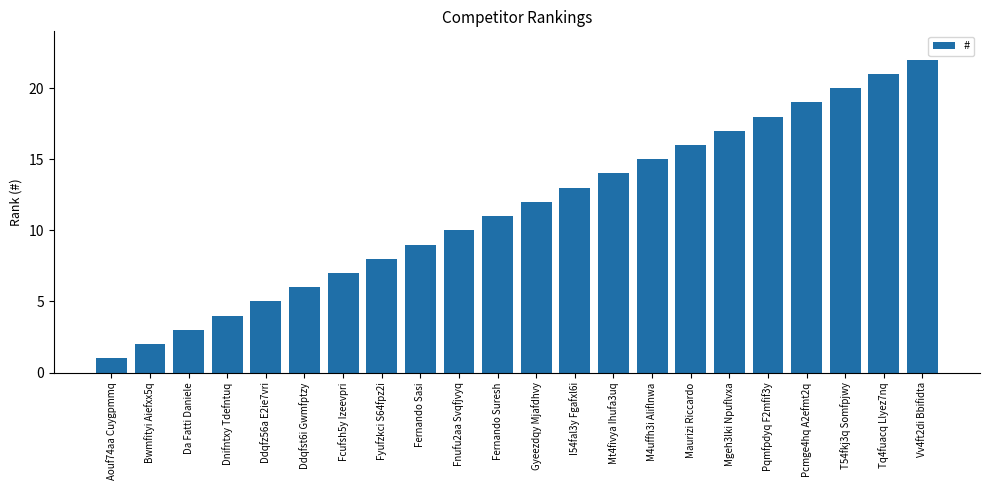

What is the minimum value shown in the chart?

1